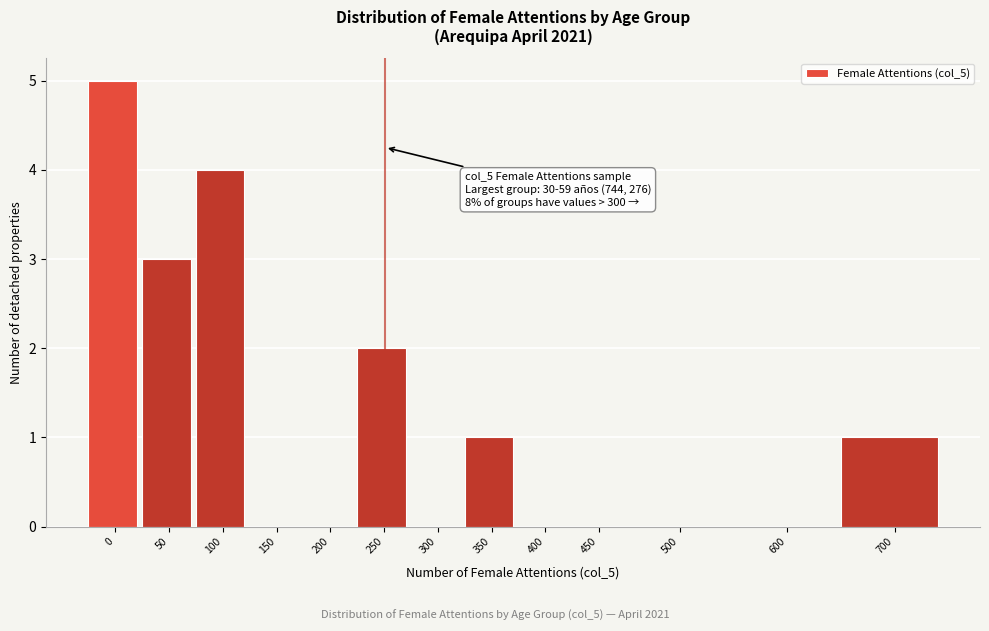

Reading left to right, extract all data points from this chart.

0=5	50=3	100=4	150=0	200=0	250=2	300=0	350=1	400=0	450=0	500=0	600=0	700=1